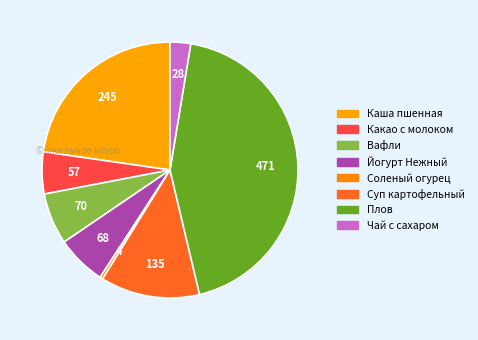

How many slices are in this pie chart?

8